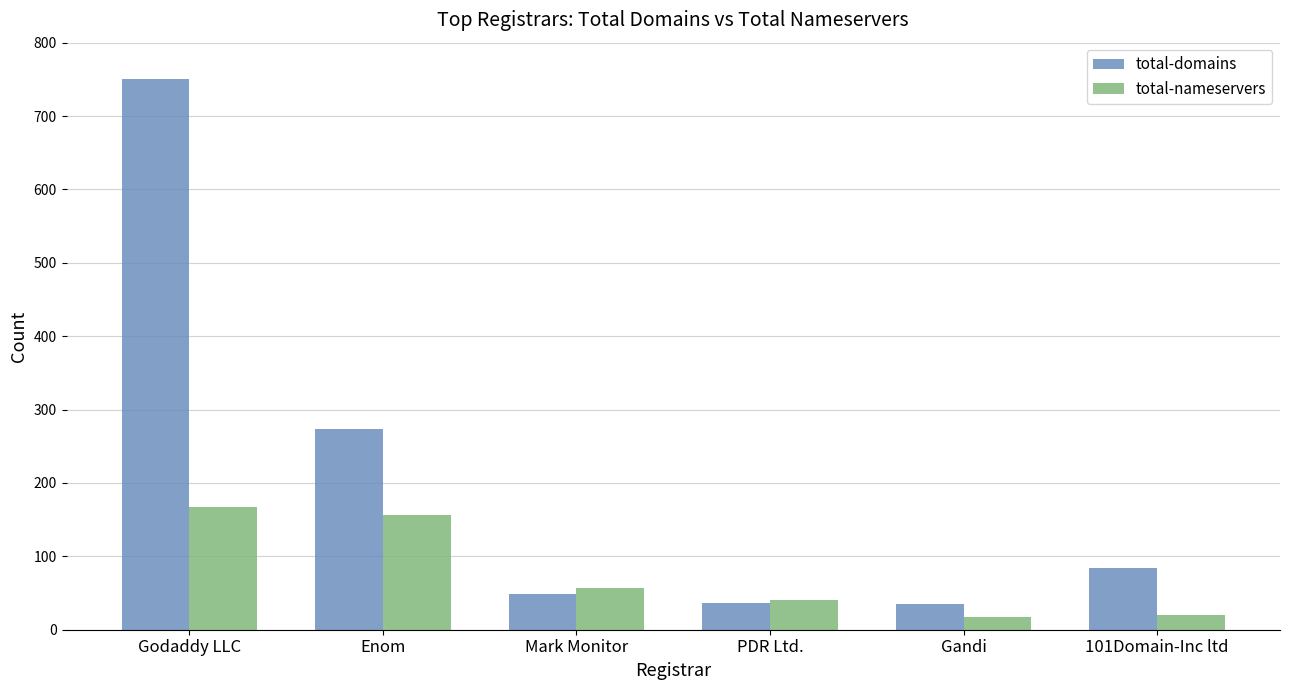

Which series has the widest spread of values?

total-domains